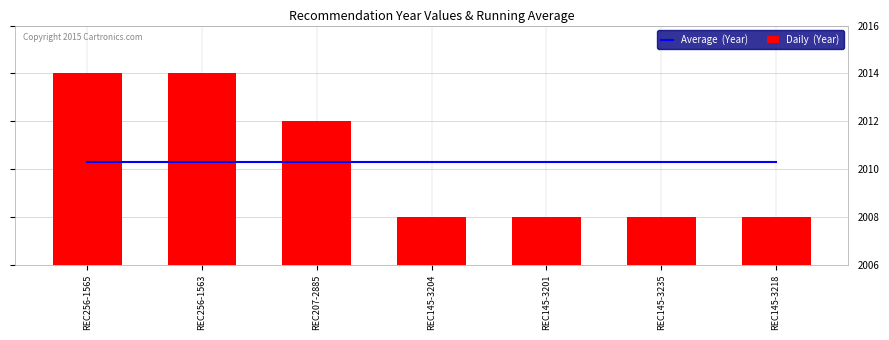

Reading left to right, extract all data points from this chart.

Average  (Year): REC256-1565=2010.3	REC256-1563=2010.3	REC207-2885=2010.3	REC145-3204=2010.3	REC145-3201=2010.3	REC145-3235=2010.3	REC145-3218=2010.3
Daily  (Year): REC256-1565=2014.0	REC256-1563=2014.0	REC207-2885=2012.0	REC145-3204=2008.0	REC145-3201=2008.0	REC145-3235=2008.0	REC145-3218=2008.0